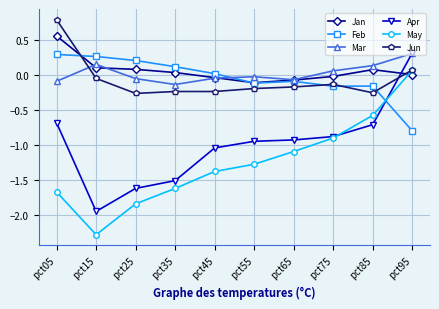

Is this an area chart (filled region under the line)?

No